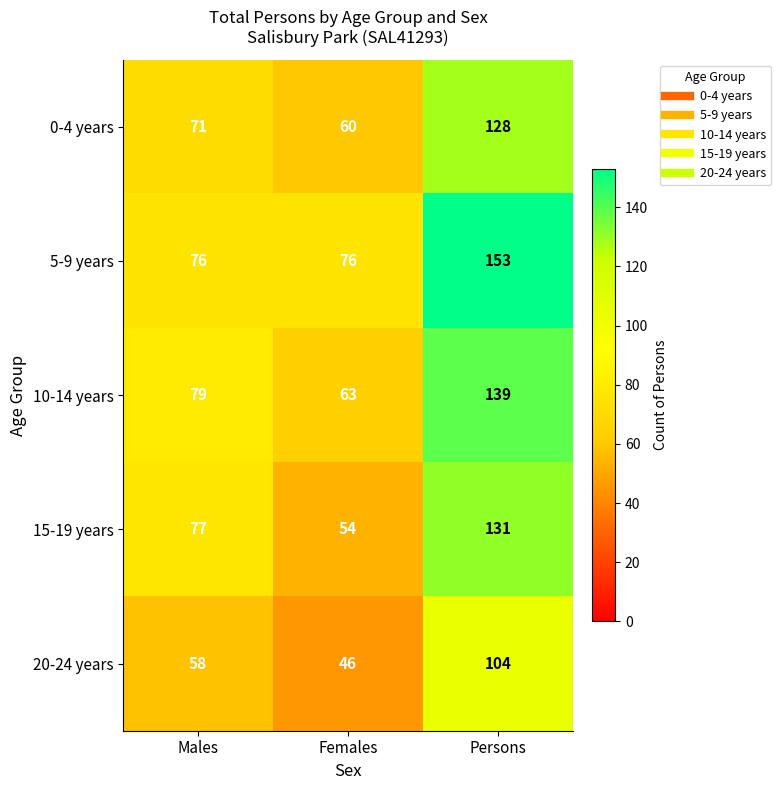

Where is 10-14 years nearest to the value 101?

Males